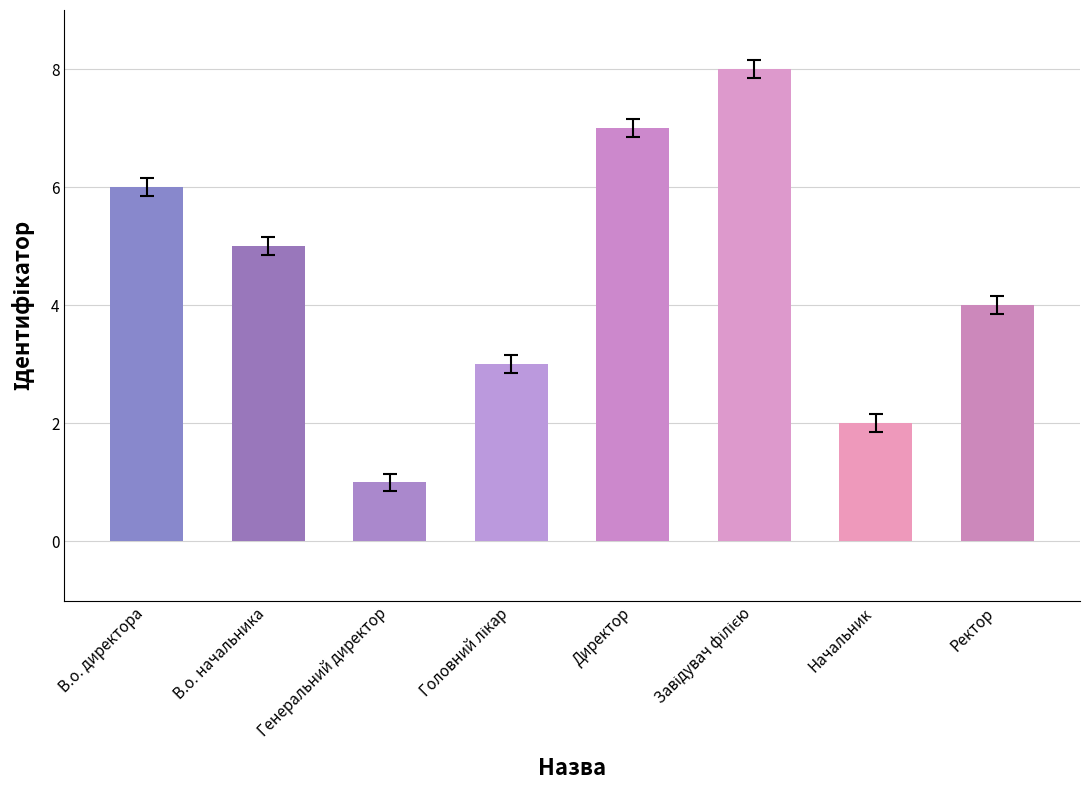

Reading left to right, list all the values displayed in this chart.

6	5	1	3	7	8	2	4